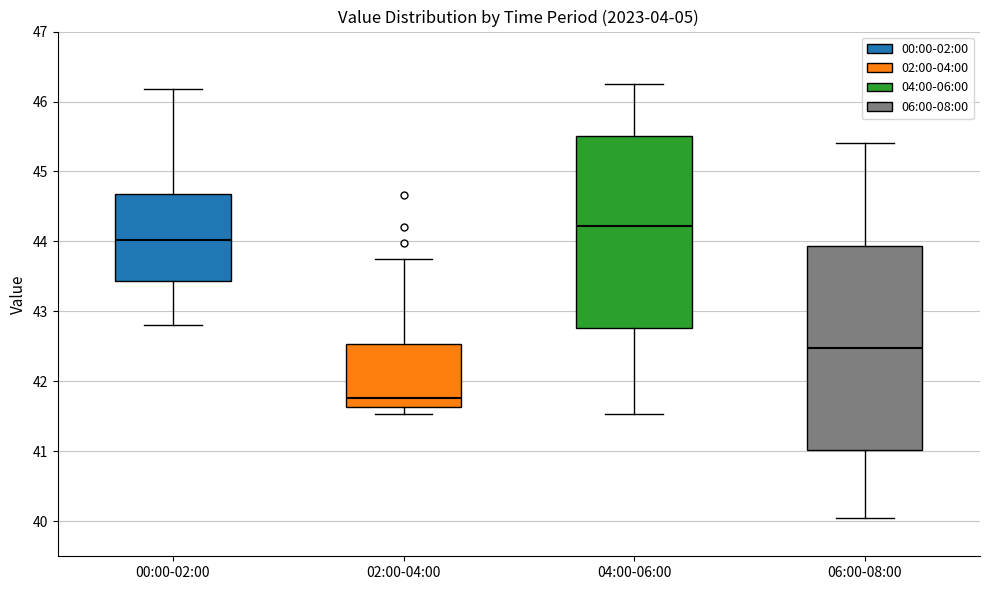

Reading left to right, read every box against the y-axis: the position of its median line, the range the box covers, and the ends of its whiskers. The values are not printed on the chart, so give them approximately, as read against the axis.

00:00-02:00: median 44.0, box 43.4 to 44.7, whiskers 42.8 to 46.2
02:00-04:00: median 41.8, box 41.6 to 42.5, whiskers 41.5 to 43.8
04:00-06:00: median 44.2, box 42.8 to 45.5, whiskers 41.5 to 46.3
06:00-08:00: median 42.5, box 41.0 to 43.9, whiskers 40.1 to 45.4